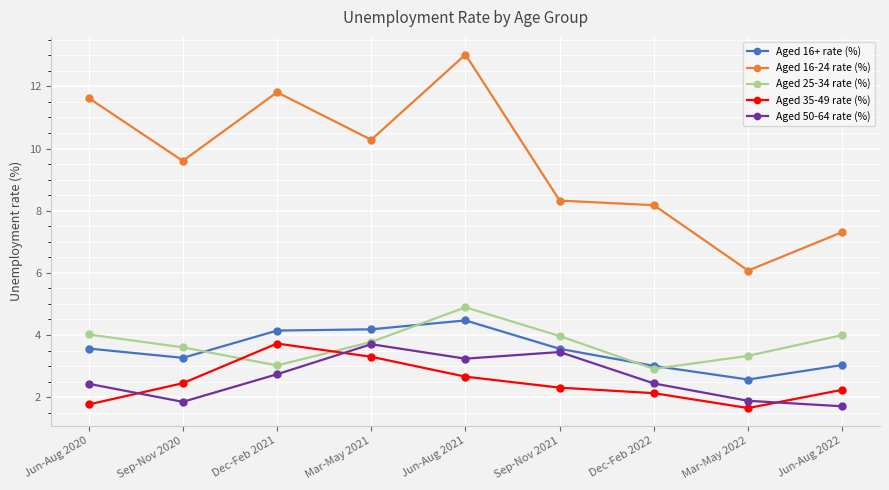

The Aged 50-64 rate (%) series shows 1.1 at Dec-Feb 2022. True or false?

False